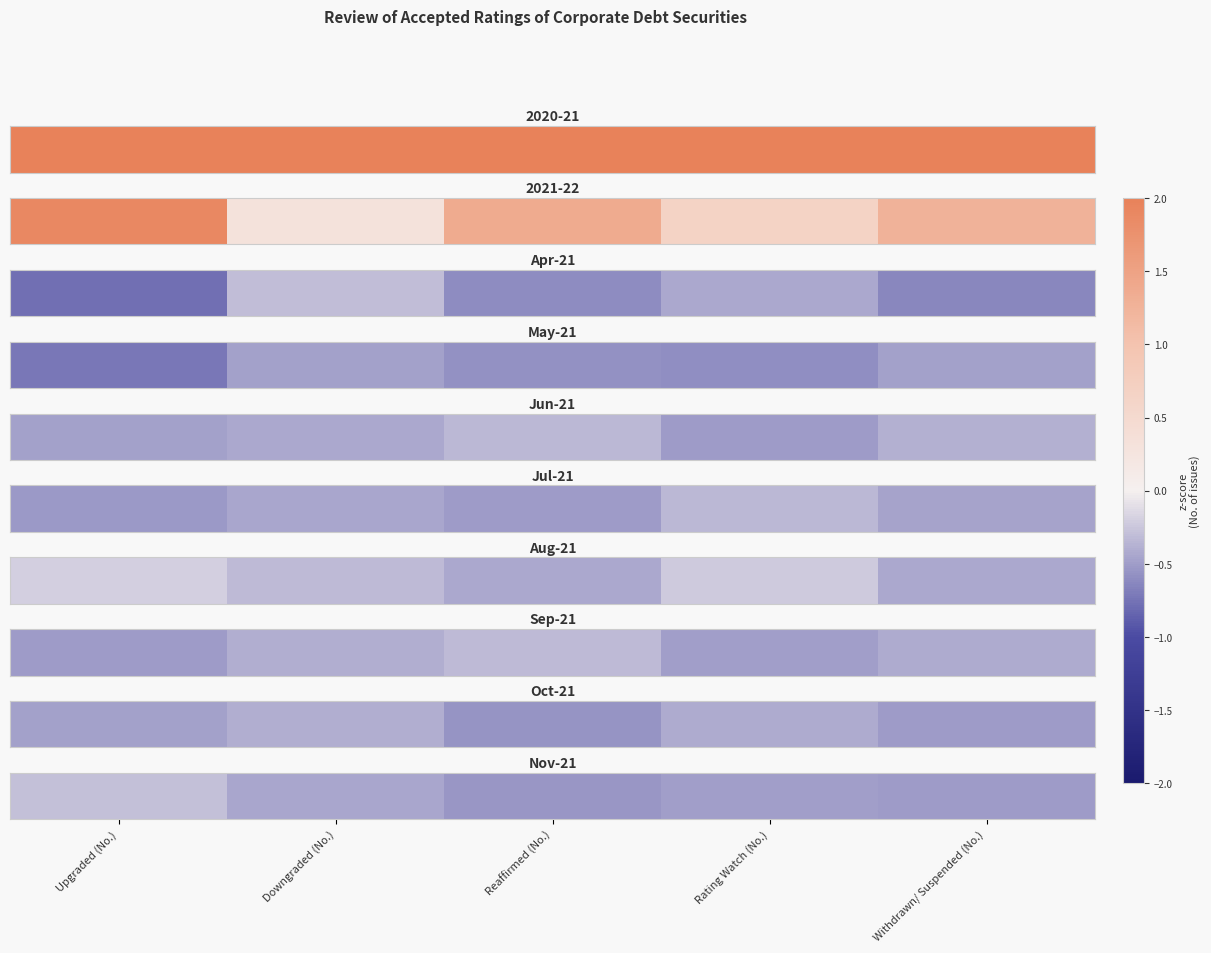

List the labels in order of value, largest first.

Upgraded (No.), Downgraded (No.), Rating Watch (No.), Withdrawn/ Suspended (No.), Reaffirmed (No.)